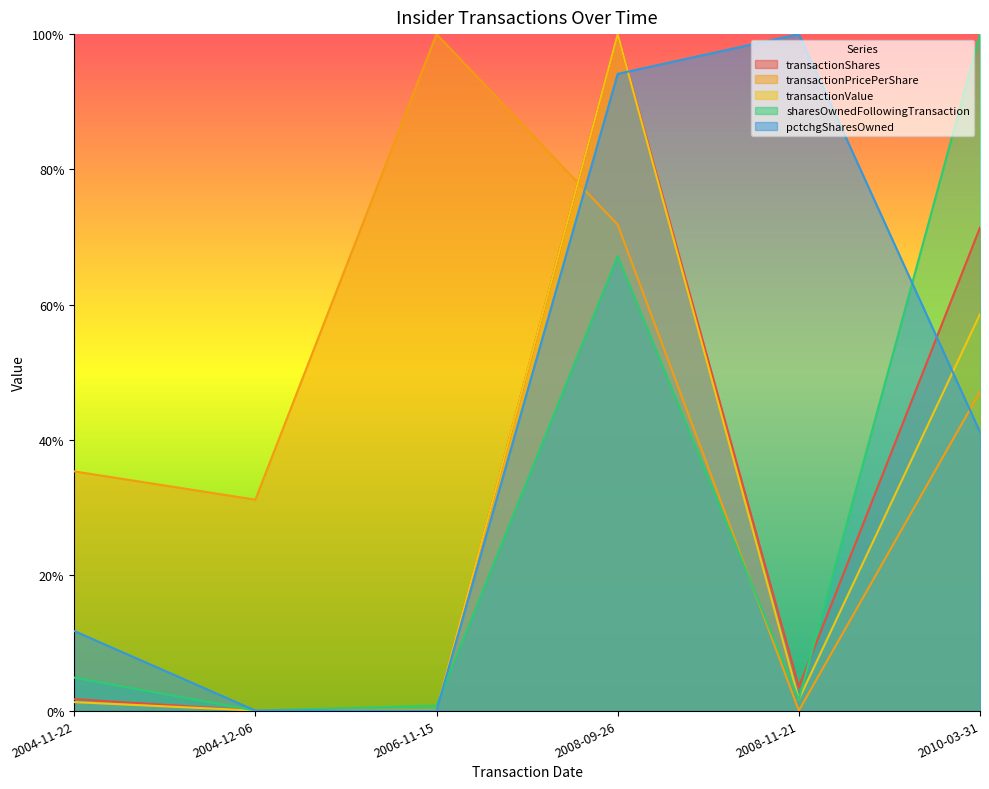

What is the value of the transactionValue point at the 6th from the left?

0.6